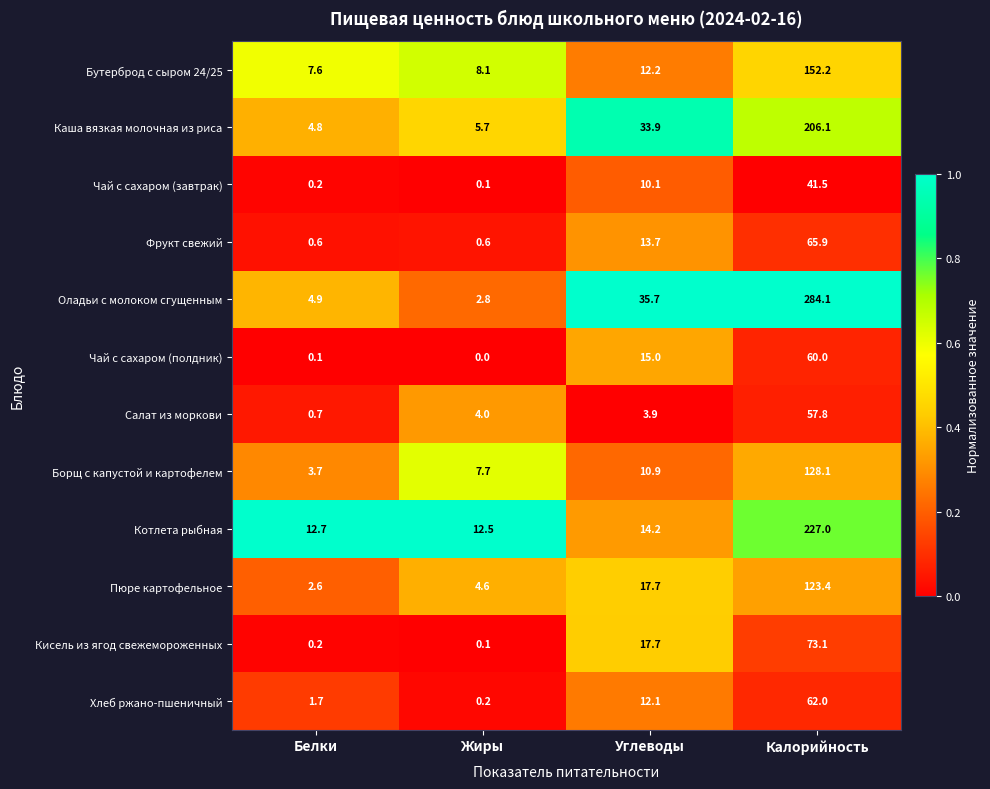

How many series are shown in this chart?

12